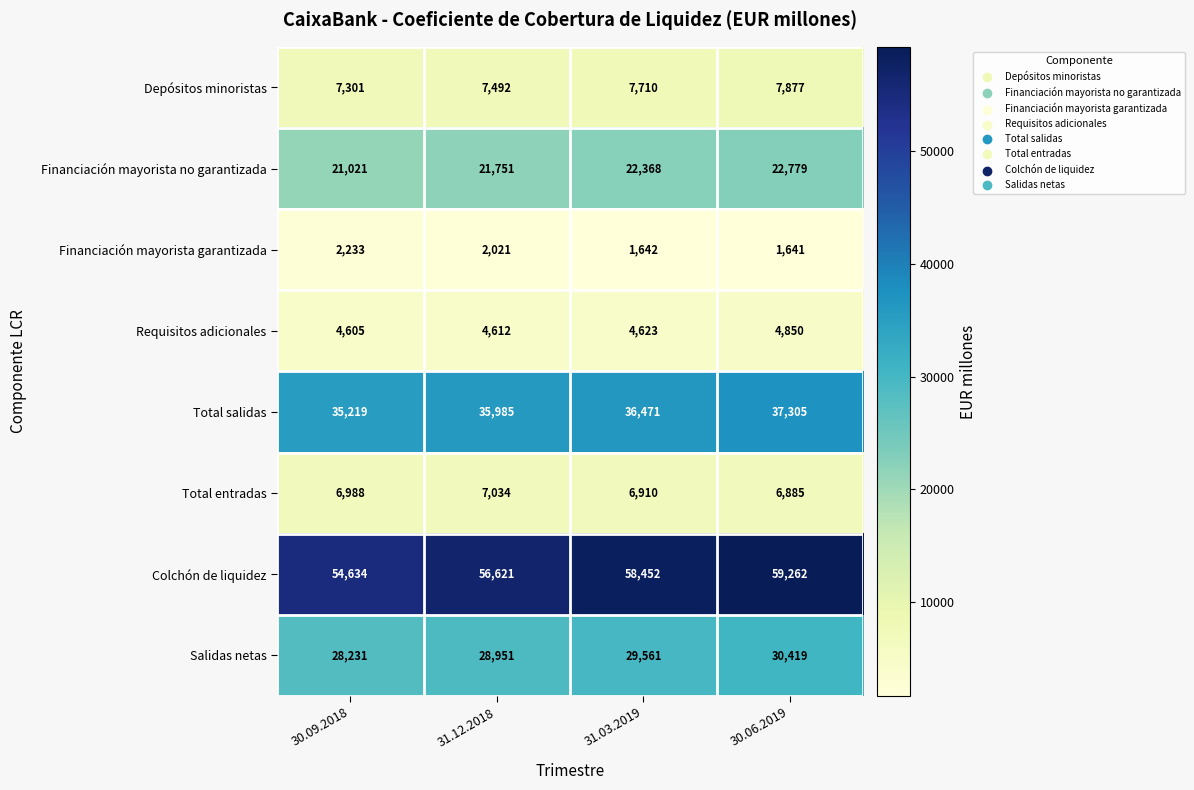

At how many categories does at least one series exceed 22334?

4